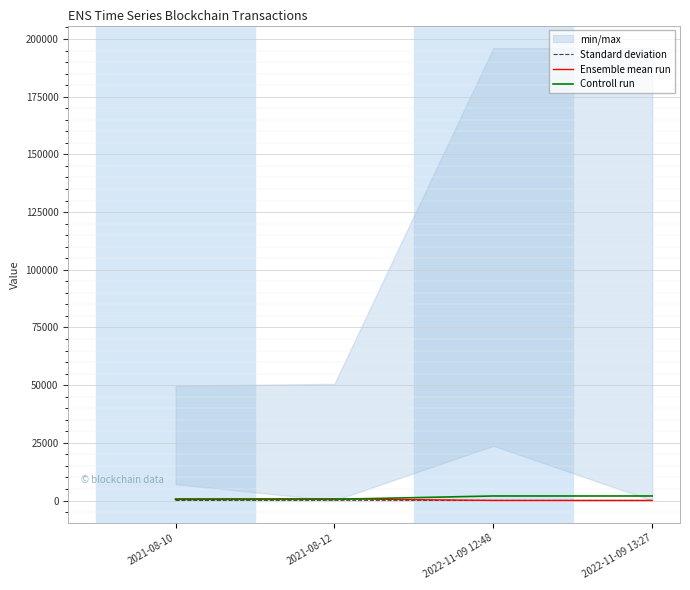

At which category does the chart reach its peak across all series?

2022-11-09 13:27